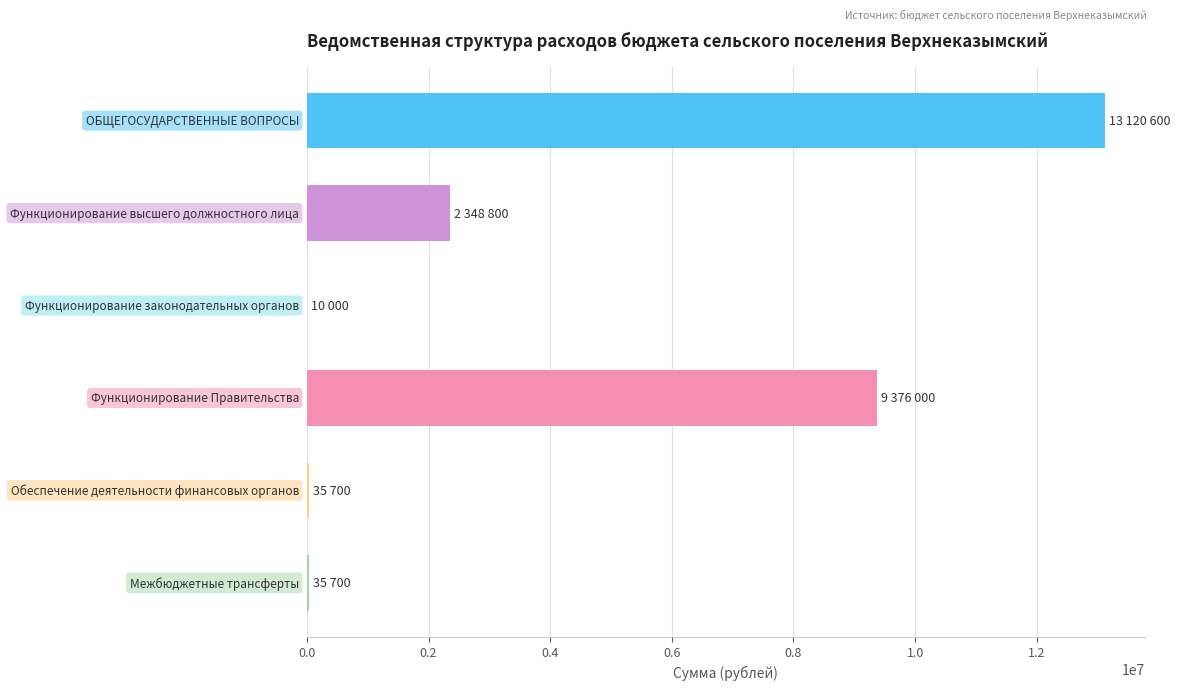

Does the chart contain stacked bars?

No